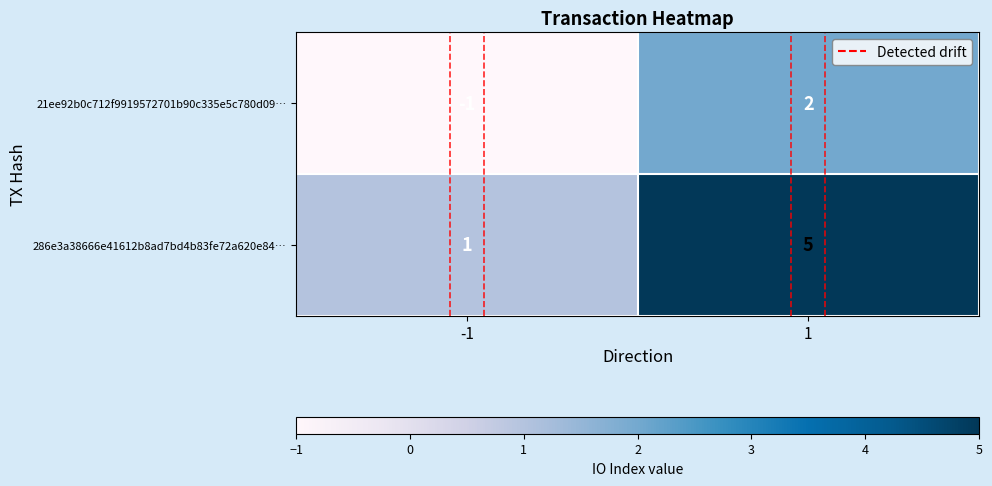

The value of 21ee92b0c712f9919572701b90c335e5c780d09… at 1 is 2. True or false?

True